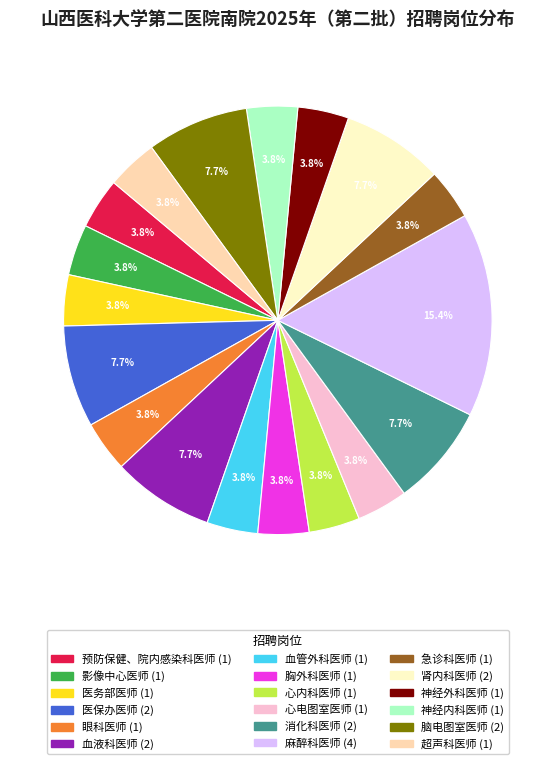

Which has a higher value, 血液科医师 or 眼科医师?

血液科医师